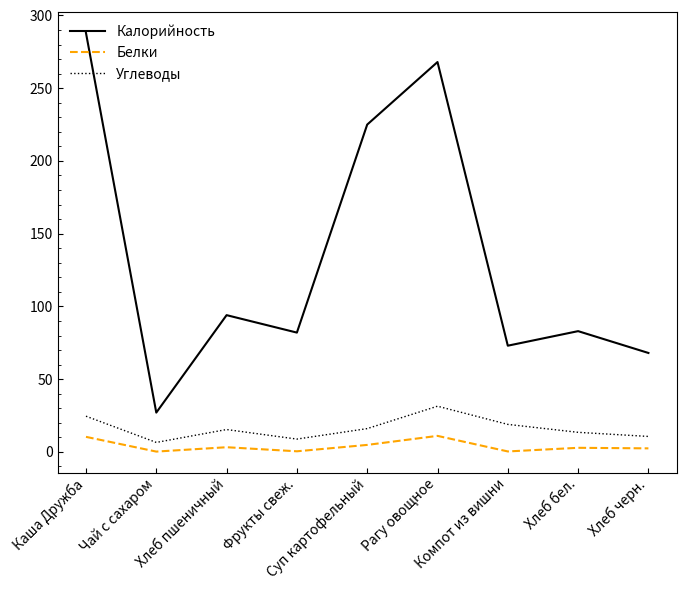

Rank the series by their maximum value, from lowest to highest.

Белки, Углеводы, Калорийность